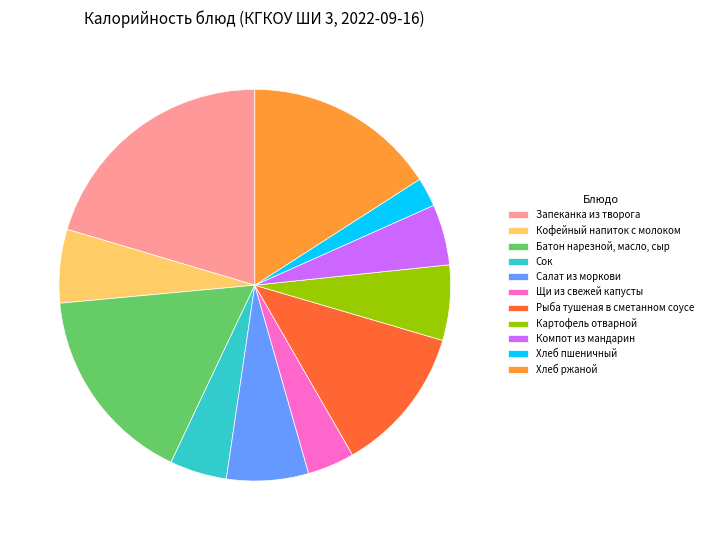

How many slices are in this pie chart?

11